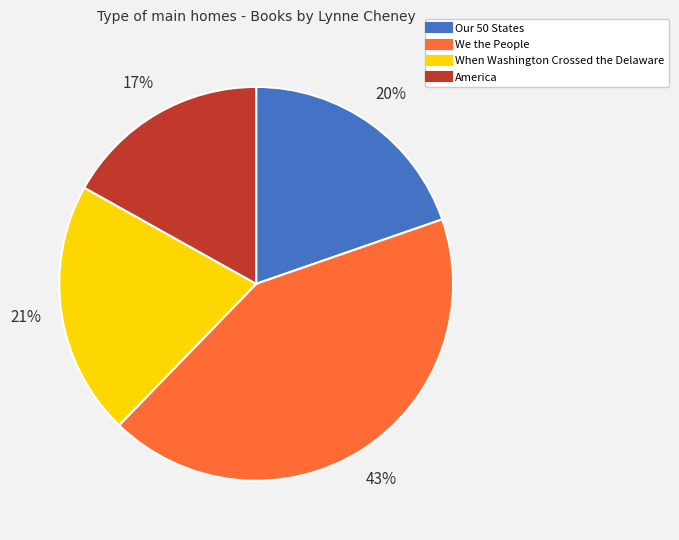

To the nearest percent, what portion does When Washington Crossed the Delaware represent?

21%